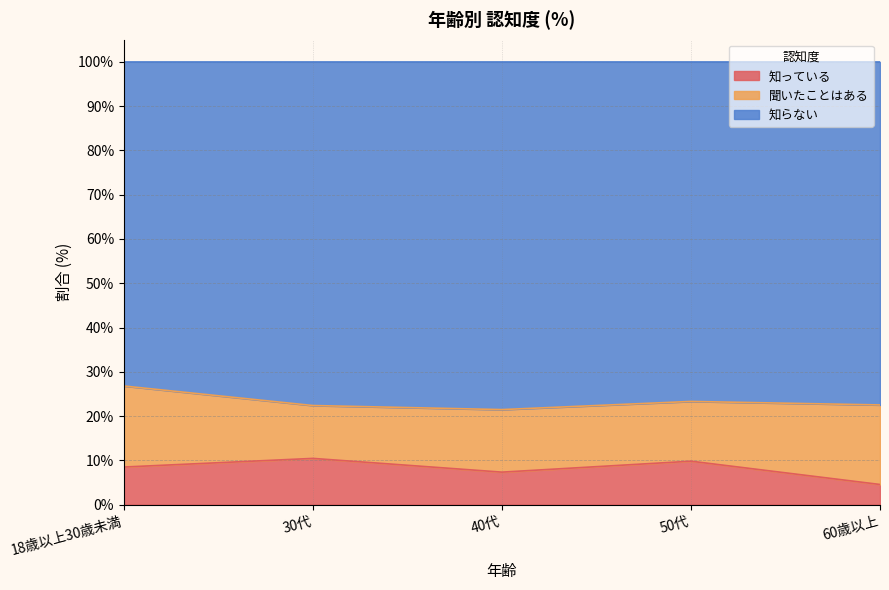

Which series has the widest spread of values?

知っている